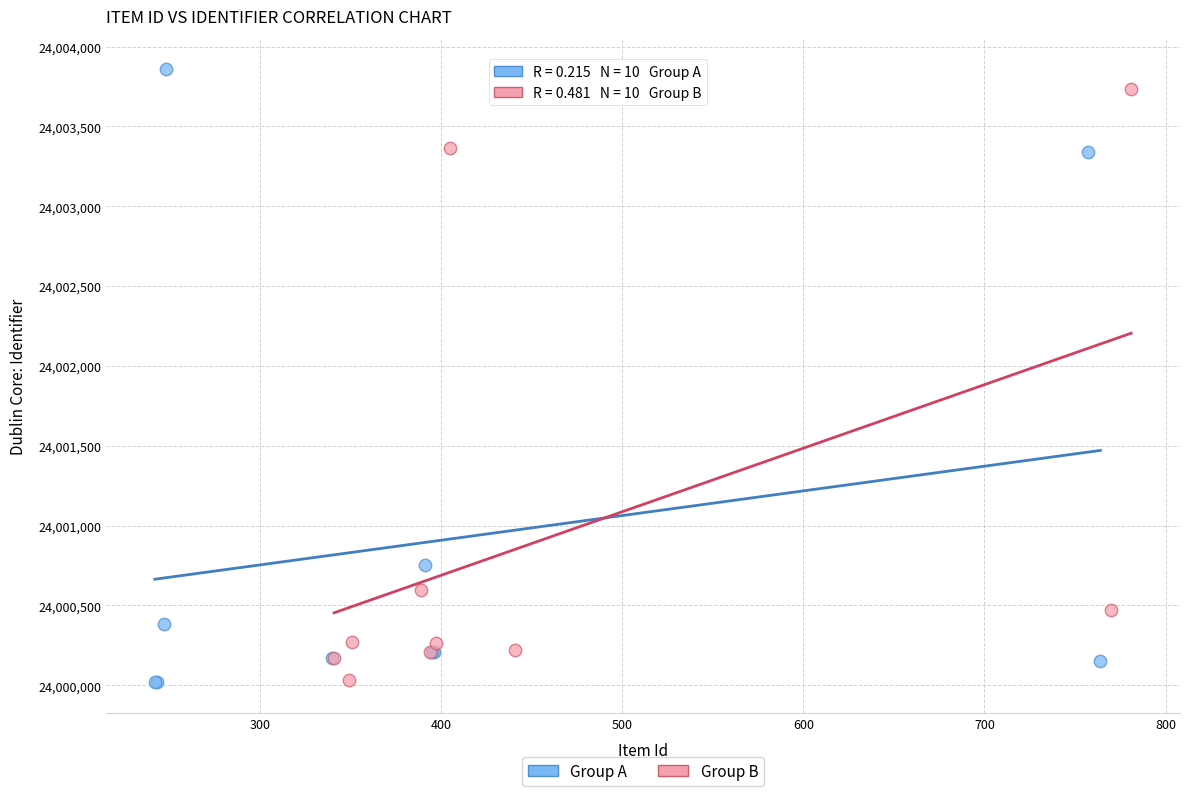

Which series reaches the maximum Y coordinate?

Group A